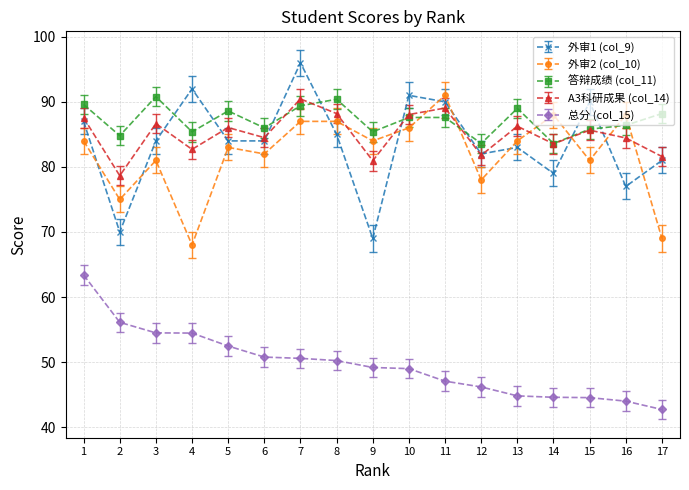

What is the approximate value of A3科研成果 (col_14) at 17?

81.6